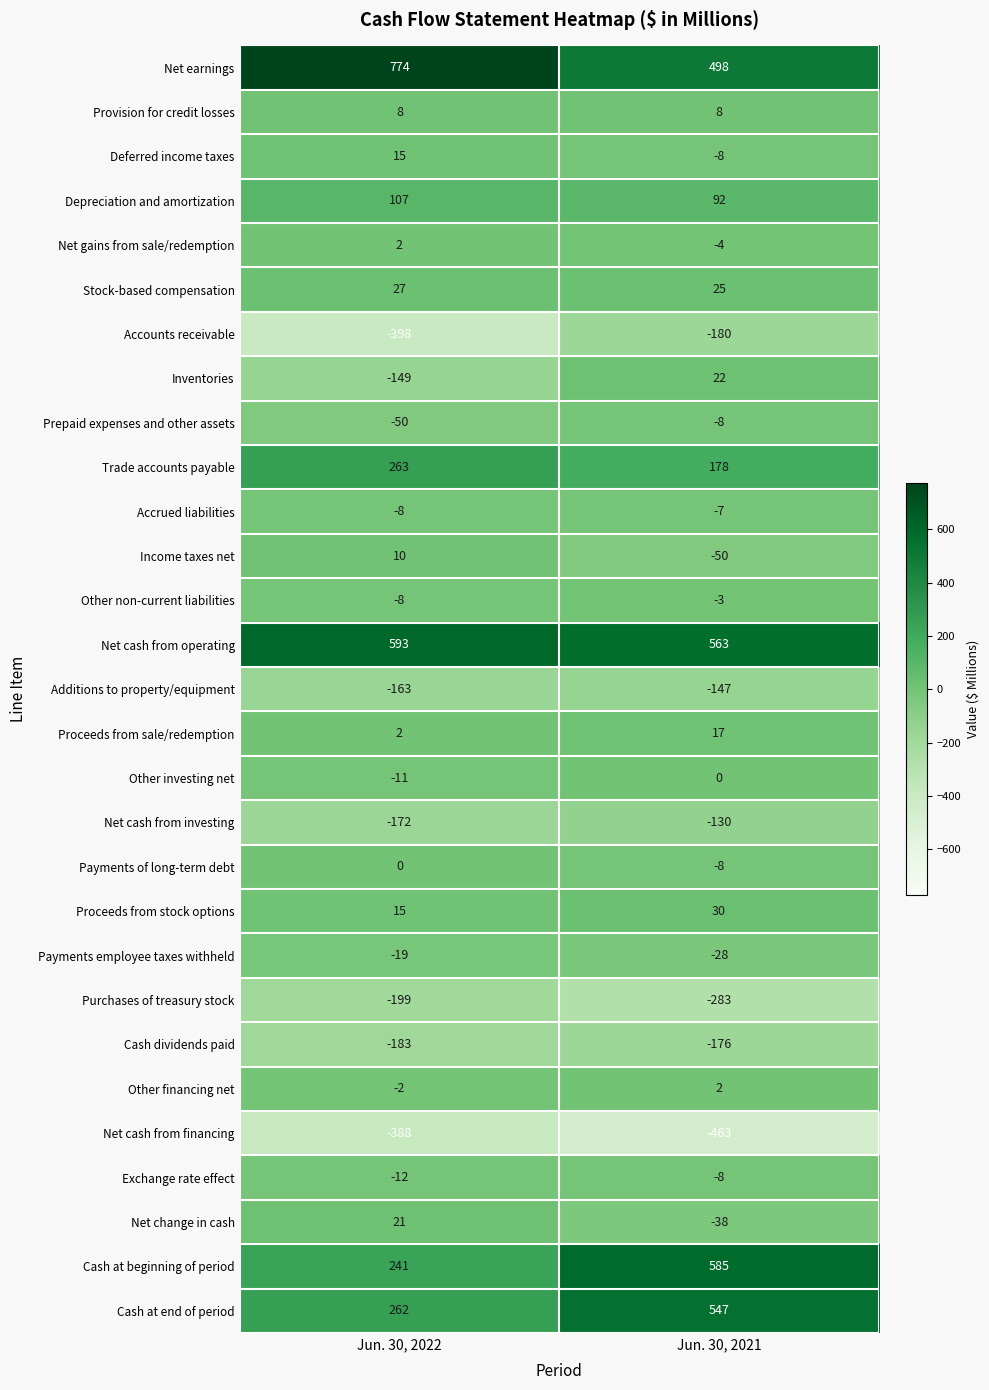

What is the spread (max minus min) of values at Jun. 30, 2021?

1048